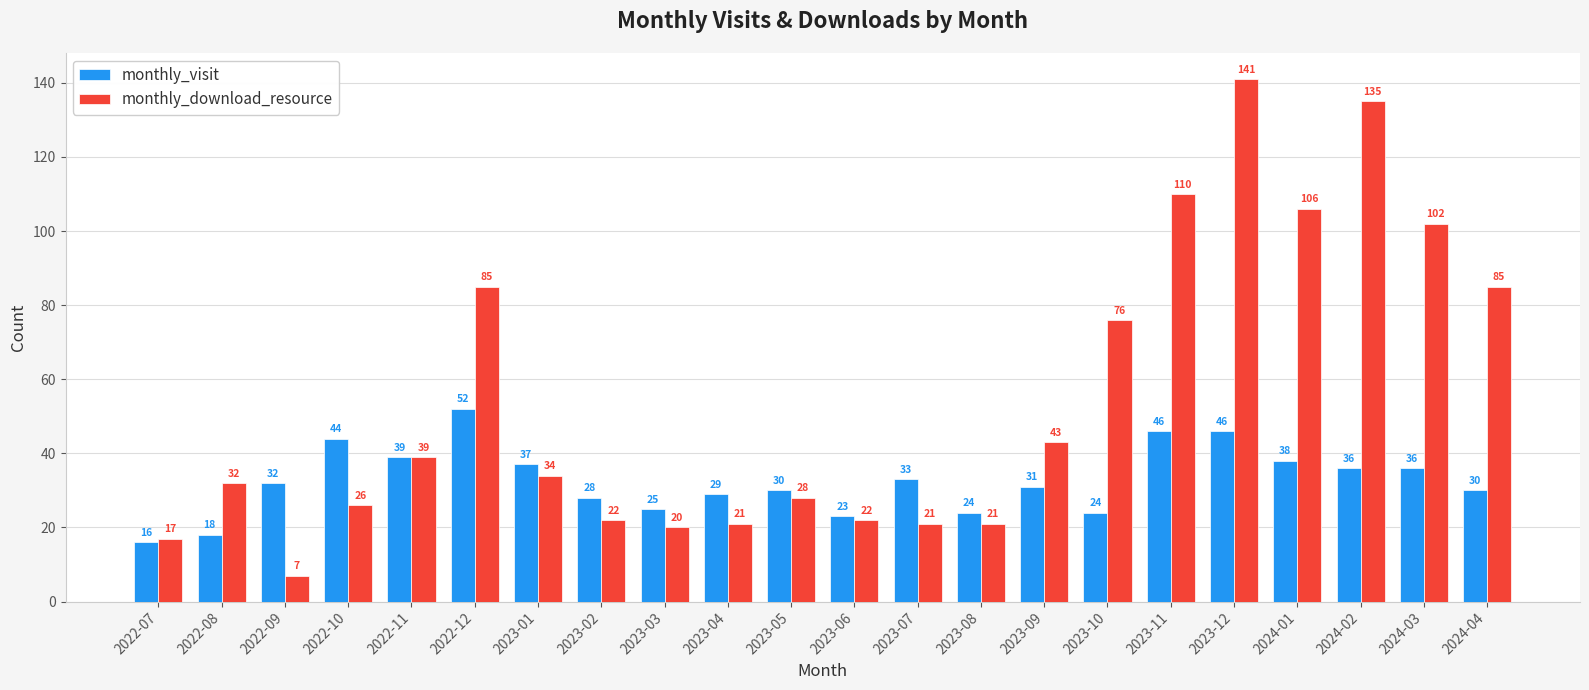

Read the monthly_download_resource value at 2022-07, to the nearest 10.

20